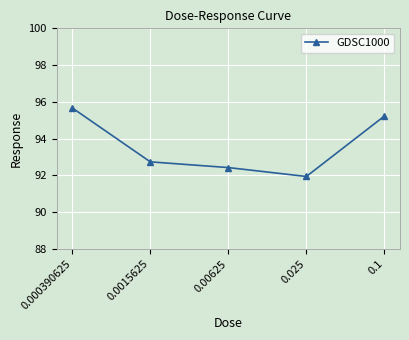

Between 0.025 and 0.000390625, which is larger?

0.000390625